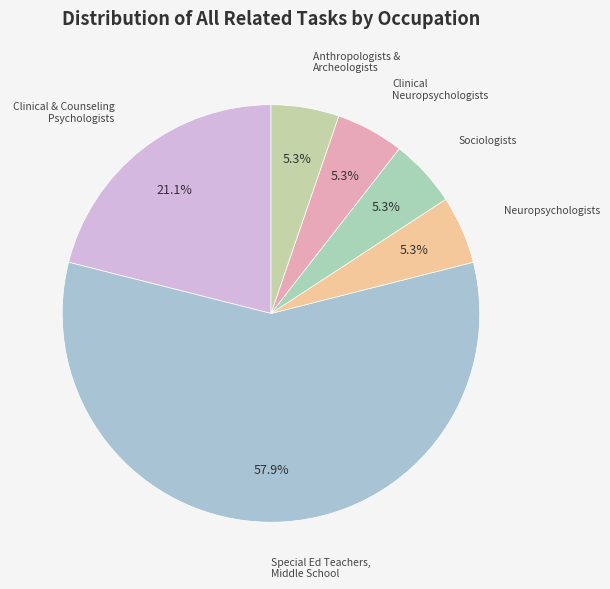

Which slice is the smallest?

Neuropsychologists